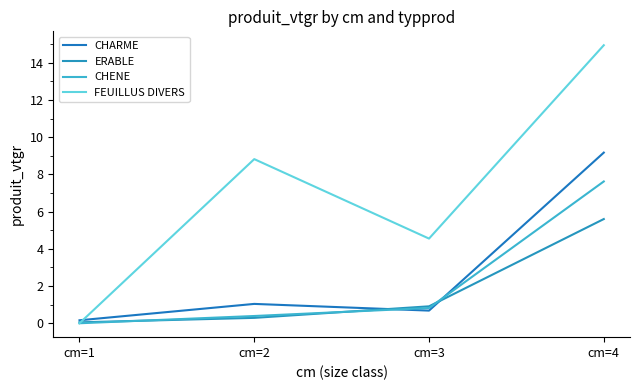

Is this an area chart (filled region under the line)?

No